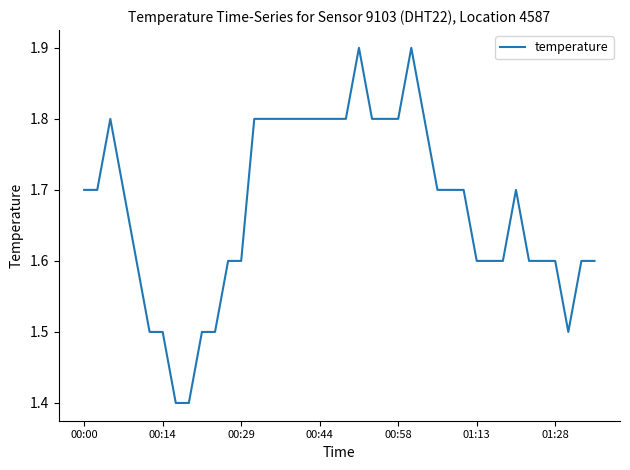

Does the chart display data point markers on the line(s)?

No